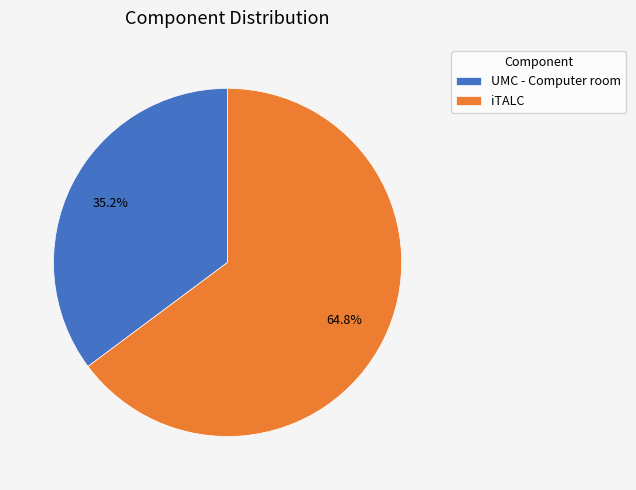

How many slices are in this pie chart?

2